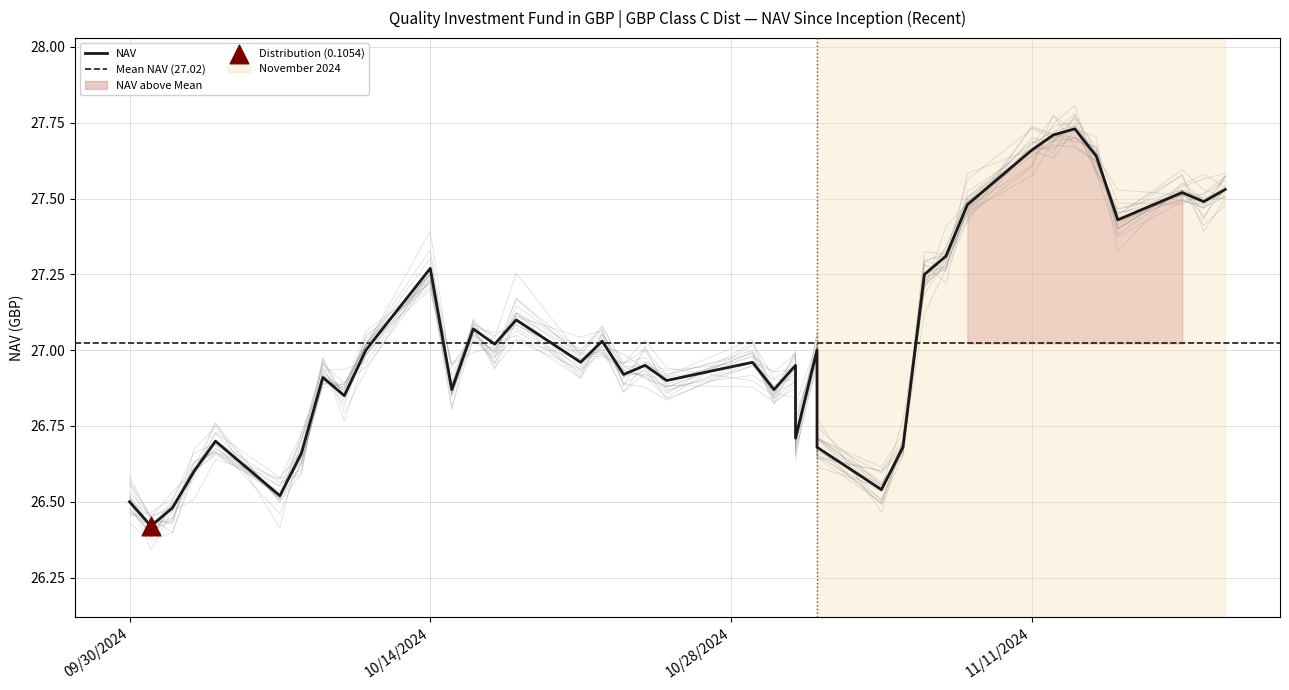

Approximately how many times larger is the value at 10/16/2024 compared to 11/04/2024?

1.0